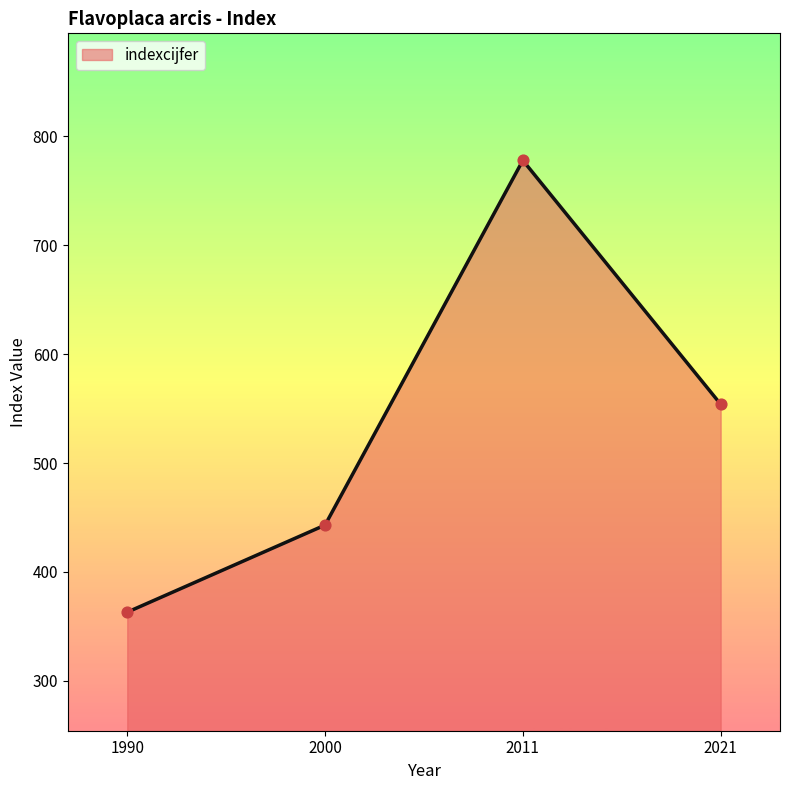

What is the ratio of the value at 2000 to the value at 1990?

1.2